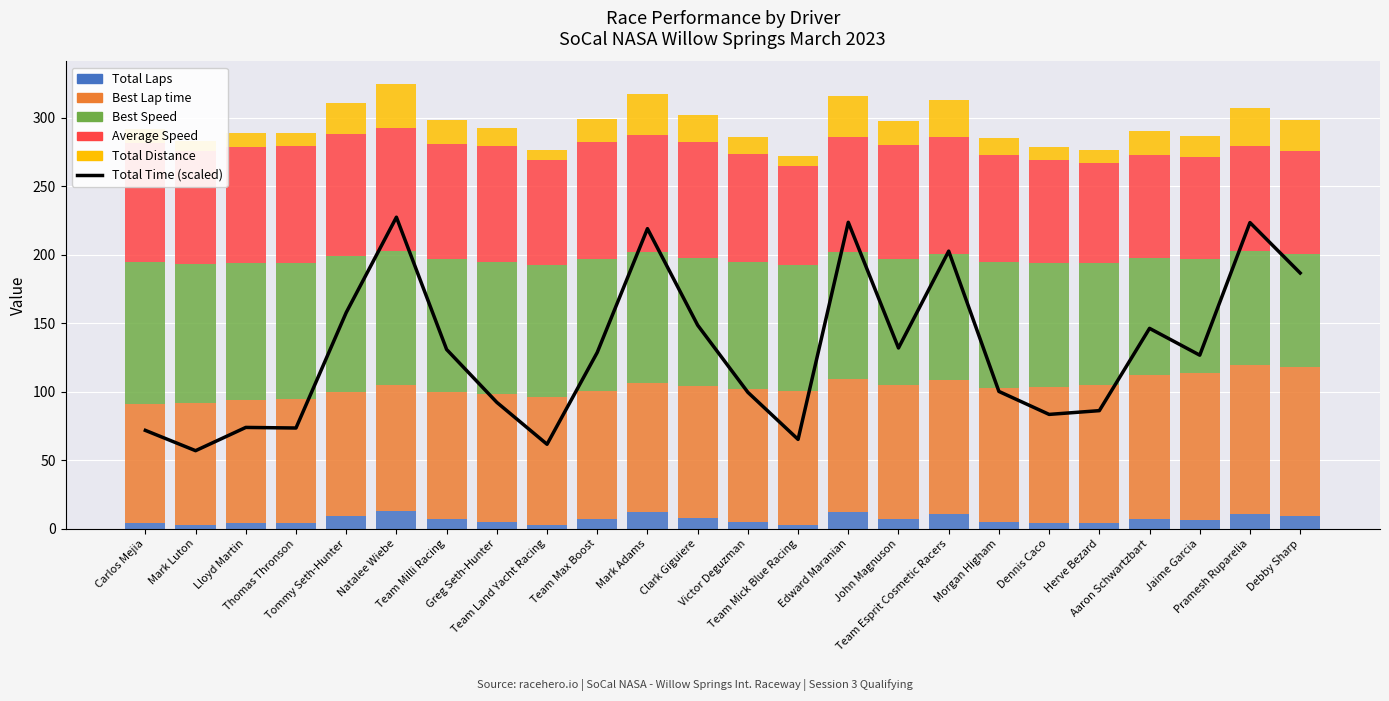

At which label does Total Laps first exceed 7?

Tommy Seth-Hunter